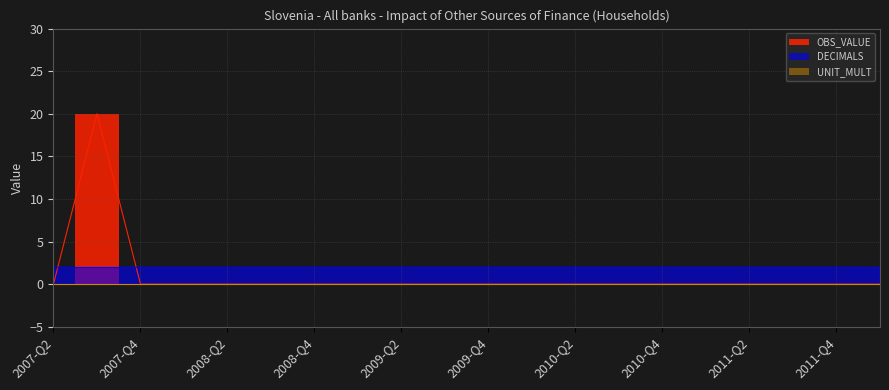

What is the maximum value for OBS_VALUE?

20